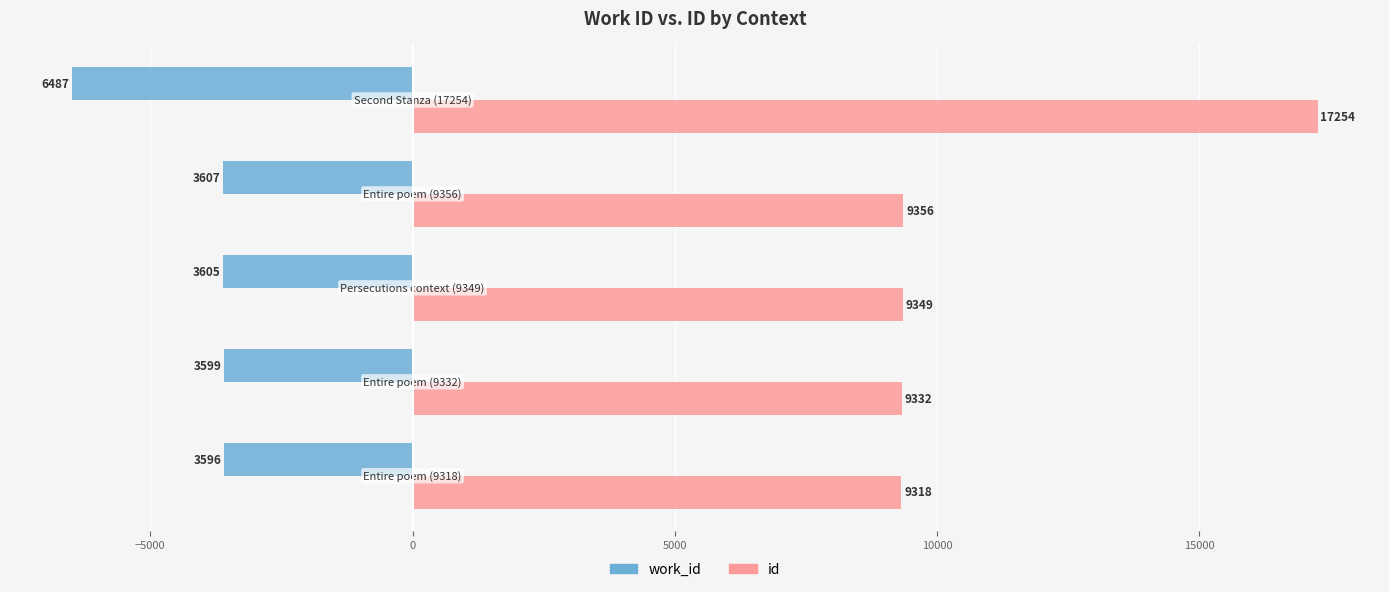

What is the difference between the maximum and minimum values in the id series?

7936